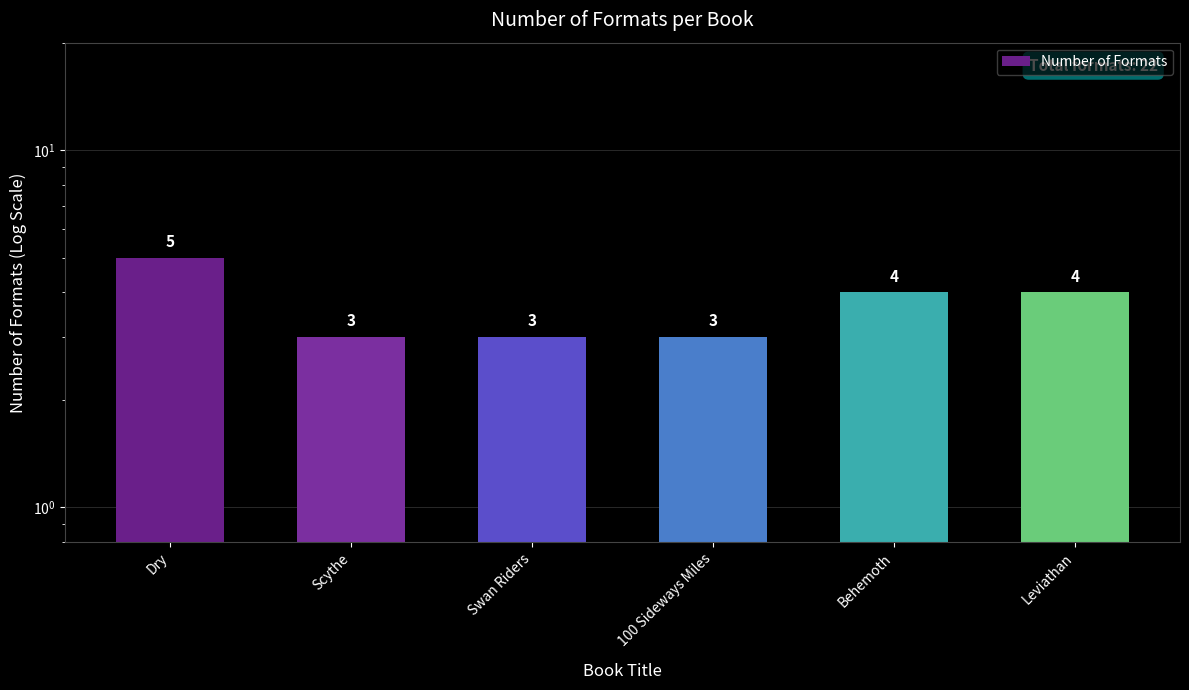

The chart shows a value of 3 at Scythe. True or false?

True